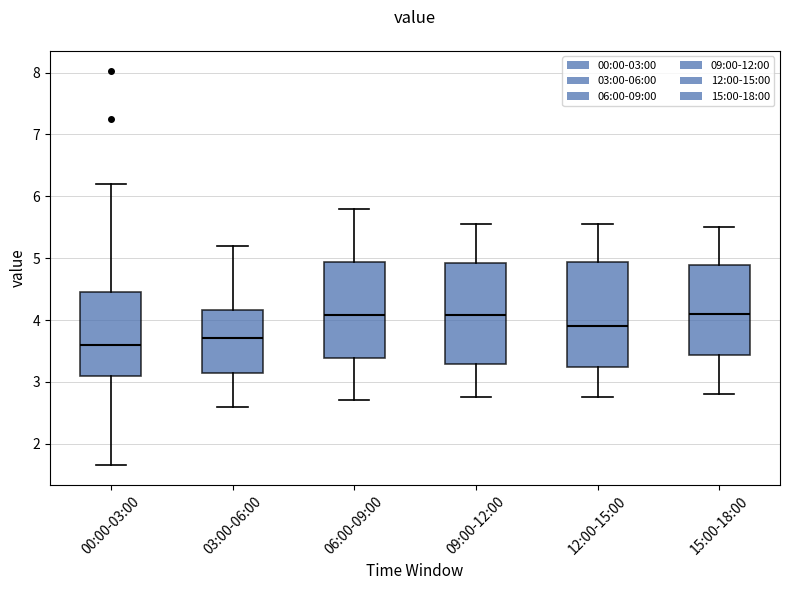

Reading left to right, transcribe this box plot: for each box, give where its median line is, the range the box spans, and where its two whiskers end, as read against the y-axis. The values are not printed on the chart, so give them approximately, as read against the axis.

00:00-03:00: median 3.6, box 3.1 to 4.5, whiskers 1.7 to 6.2
03:00-06:00: median 3.7, box 3.1 to 4.2, whiskers 2.6 to 5.2
06:00-09:00: median 4.1, box 3.4 to 4.9, whiskers 2.7 to 5.8
09:00-12:00: median 4.1, box 3.3 to 4.9, whiskers 2.8 to 5.6
12:00-15:00: median 3.9, box 3.2 to 4.9, whiskers 2.8 to 5.6
15:00-18:00: median 4.1, box 3.4 to 4.9, whiskers 2.8 to 5.5